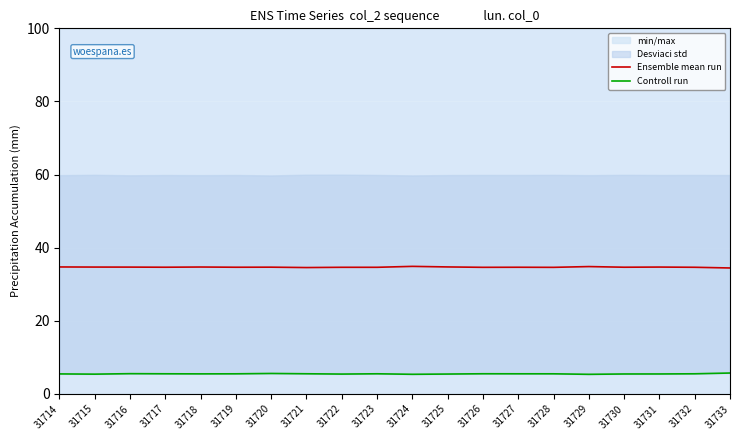

Reading right to left, transcribe all the data shown in this chart.

Ensemble mean run: 34.4	34.6	34.7	34.6	34.8	34.6	34.6	34.6	34.7	34.9	34.6	34.6	34.6	34.7	34.6	34.7	34.6	34.7	34.7	34.7
Controll run: 5.7	5.5	5.4	5.4	5.3	5.5	5.5	5.5	5.4	5.3	5.5	5.4	5.5	5.6	5.5	5.5	5.5	5.5	5.4	5.5